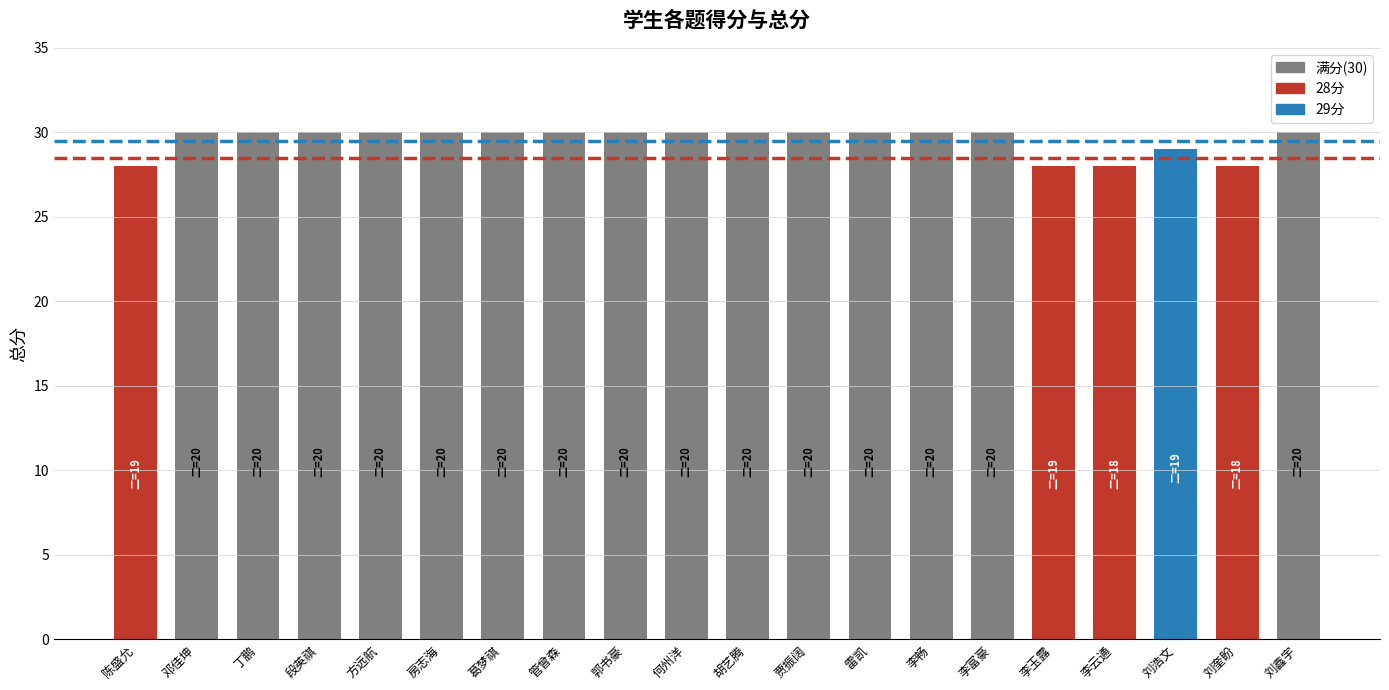

The value at 李云通 is 28. True or false?

True